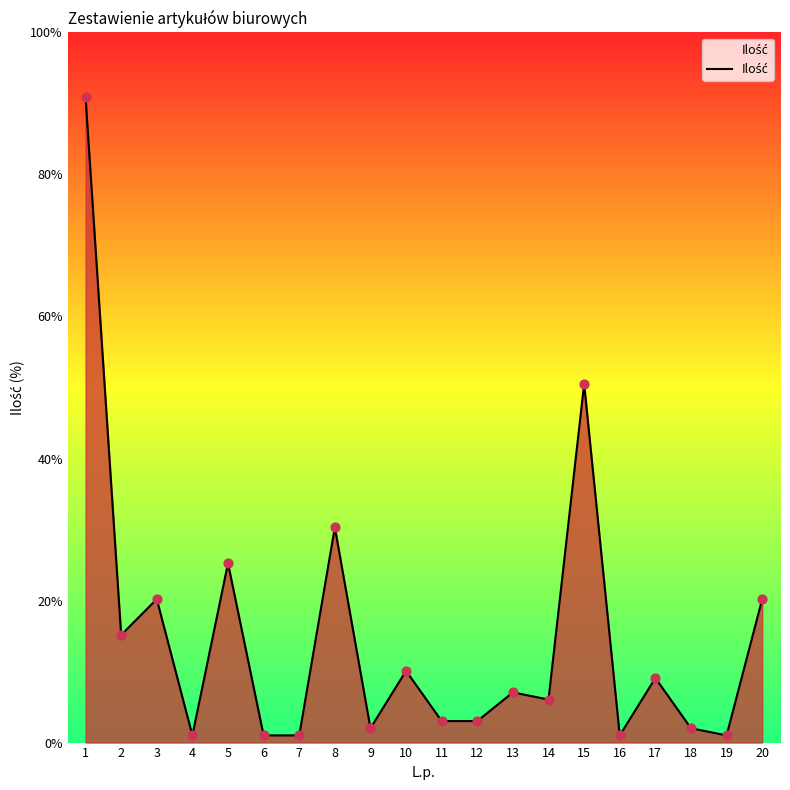

Does the chart have visible grid lines?

No